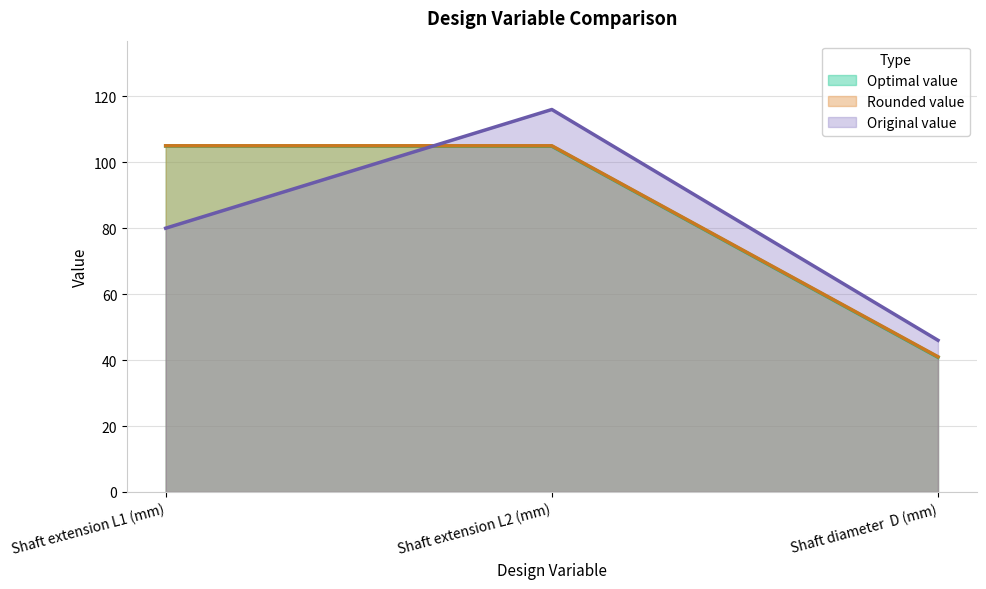

What is the difference between the highest and lowest values at Shaft extension L1 (mm)?

25.0